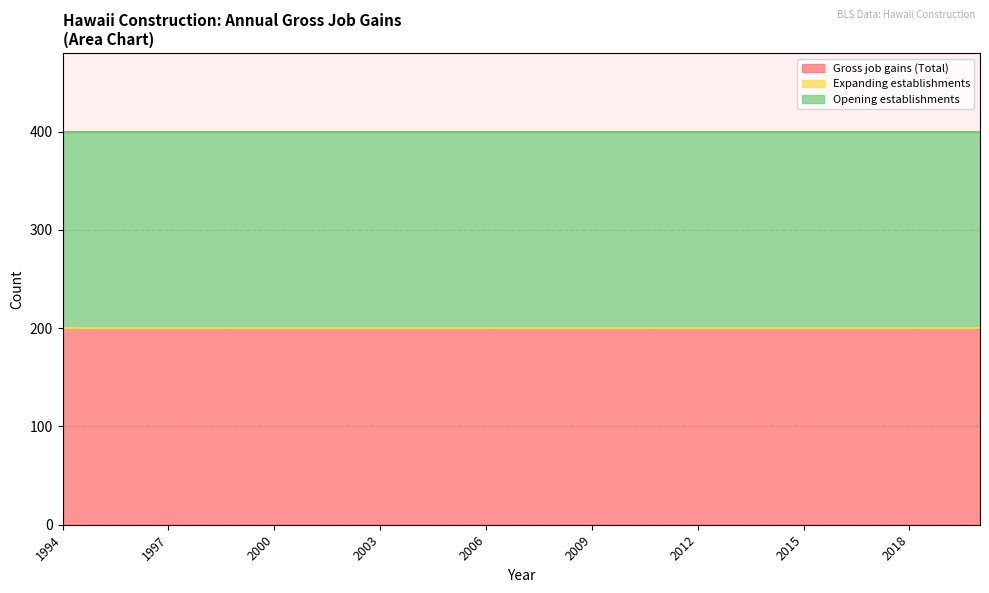

Is it true that Expanding establishments equals 0 at 2014?

True